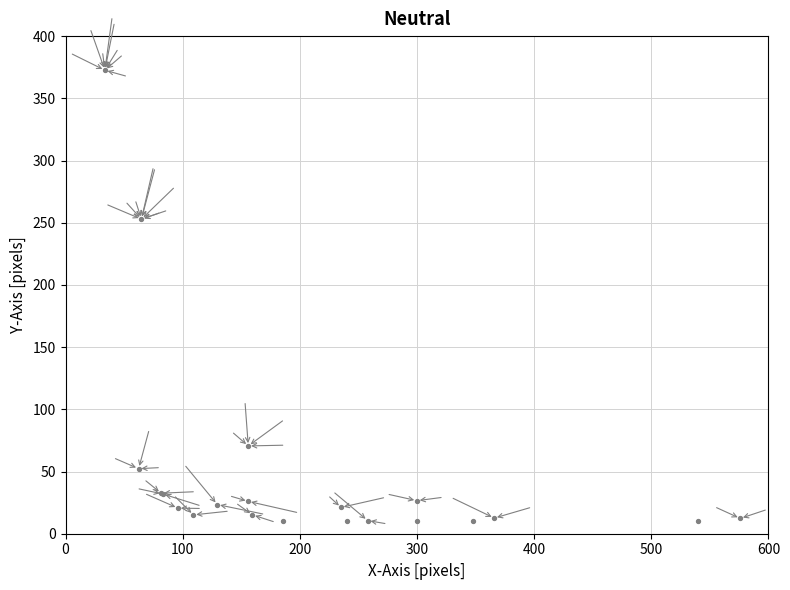

What Y value in the scatter plot is closest to 191?

252.9